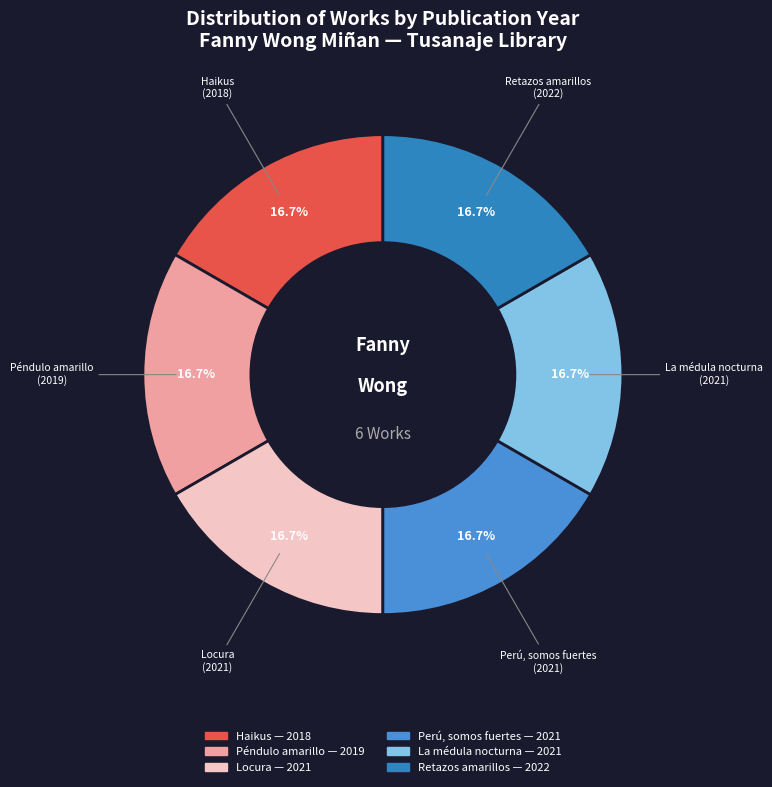

Is there a majority slice in this chart?

No